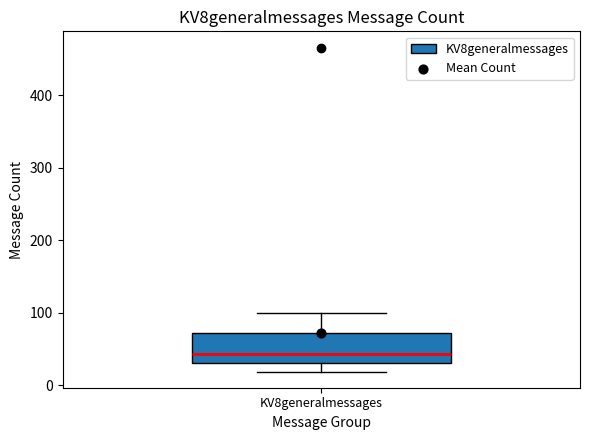

Transcribe this box plot: give where the median line is, the range the box spans, and where the two whiskers end, as read against the y-axis. The values are not printed on the chart, so give them approximately, as read against the axis.

median 40, box 30 to 70, whiskers 20 to 100